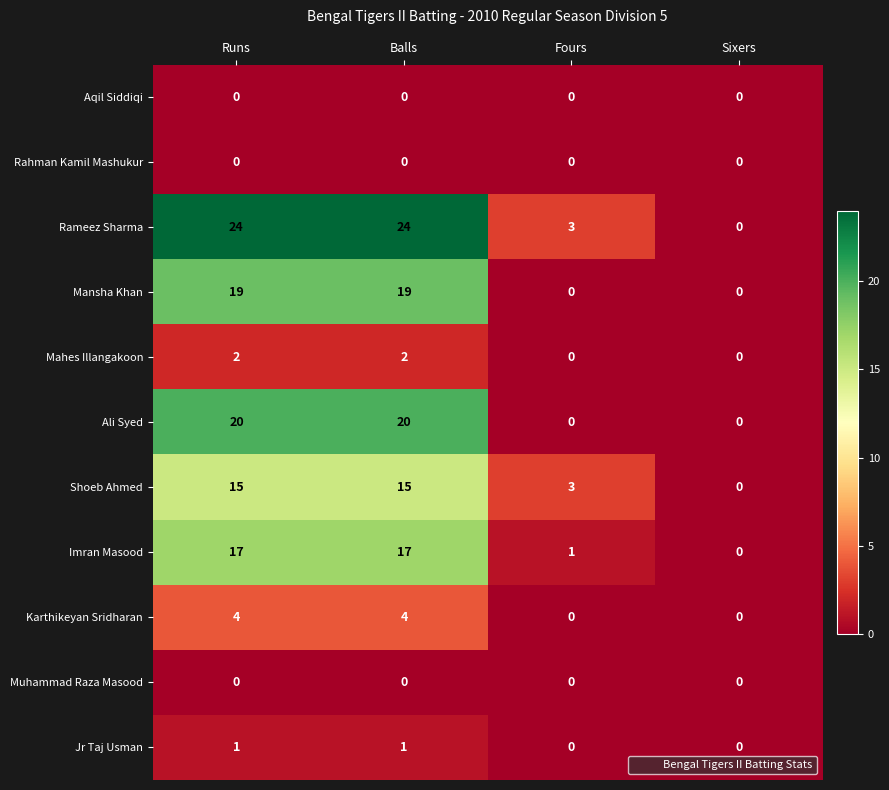

How many Mansha Khan values are between 0 and 19?

4